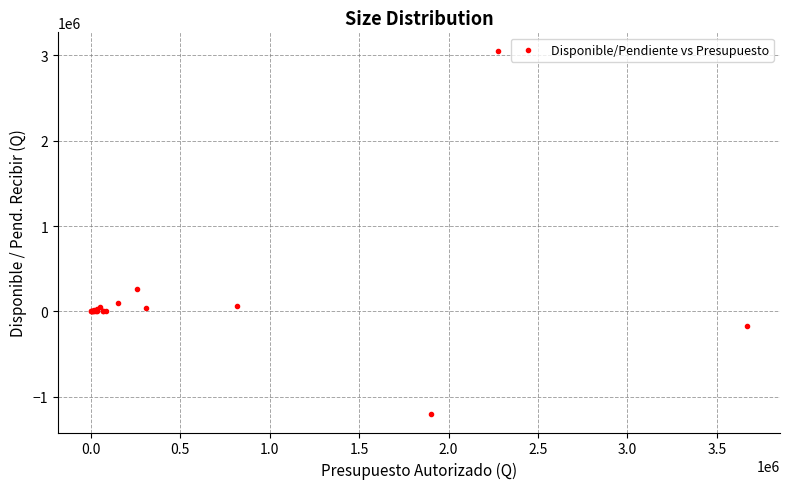

What Y value in the scatter plot is closest to 925242?

260547.8